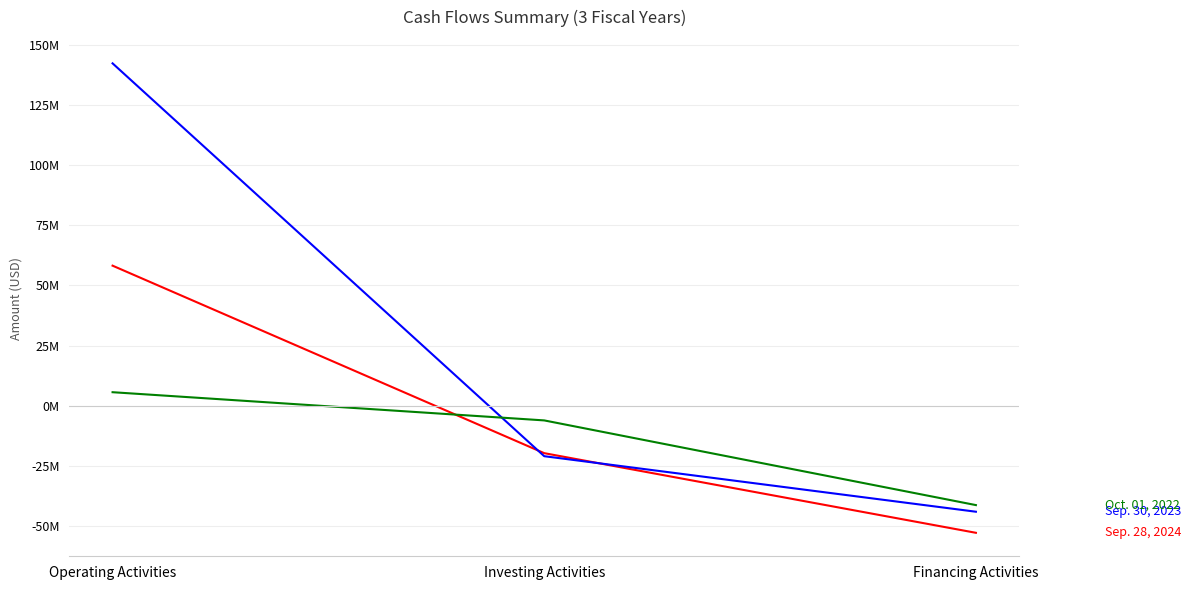

Reading left to right, list all the values displayed in this chart.

Sep. 28, 2024: Operating Activities=58207000	Investing Activities=-19637000	Financing Activities=-52702000
Sep. 30, 2023: Operating Activities=142200000	Investing Activities=-20896000	Financing Activities=-43950000
Oct. 01, 2022: Operating Activities=5670000	Investing Activities=-6039000	Financing Activities=-41199000